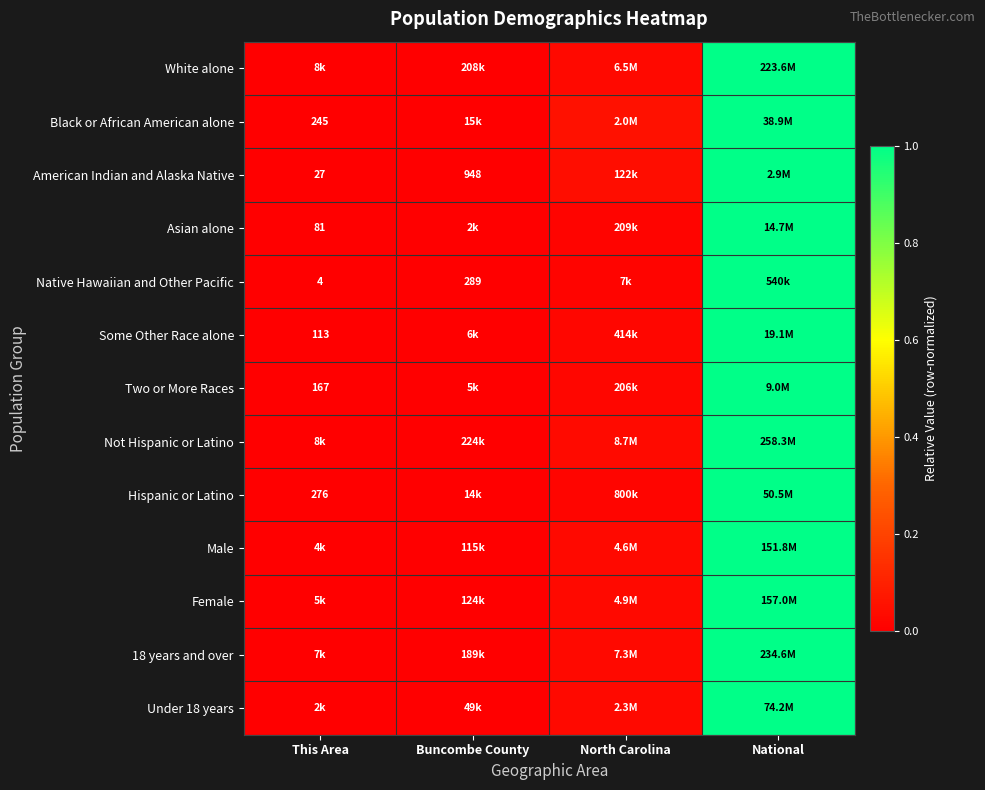

Rank the categories by Male value from lowest to highest.

This Area, Buncombe County, North Carolina, National